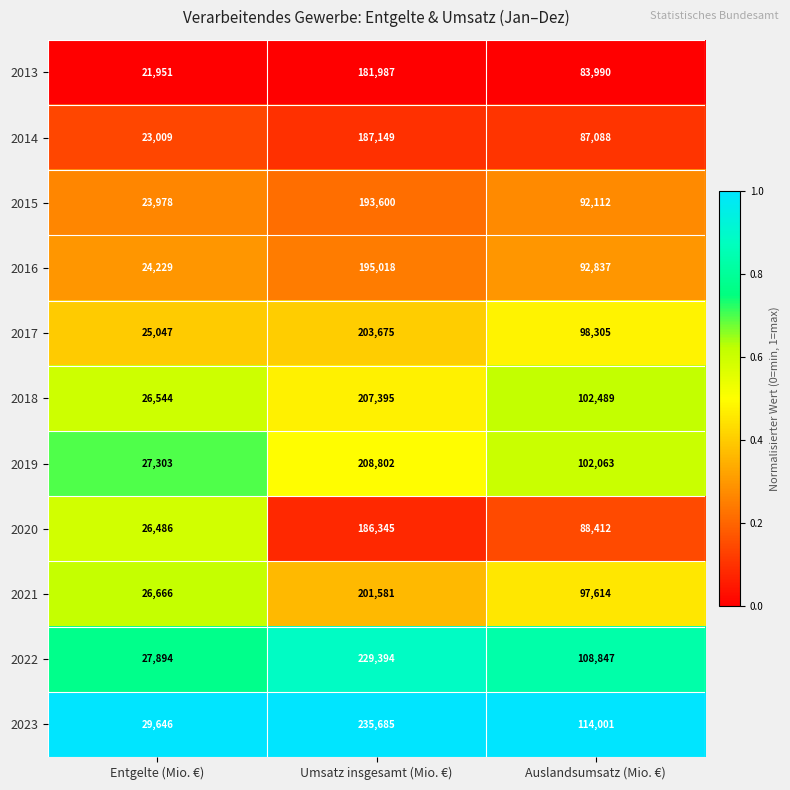

At Entgelte (Mio. €), list the series in order from smallest to largest.

2013, 2014, 2015, 2016, 2017, 2020, 2018, 2021, 2019, 2022, 2023